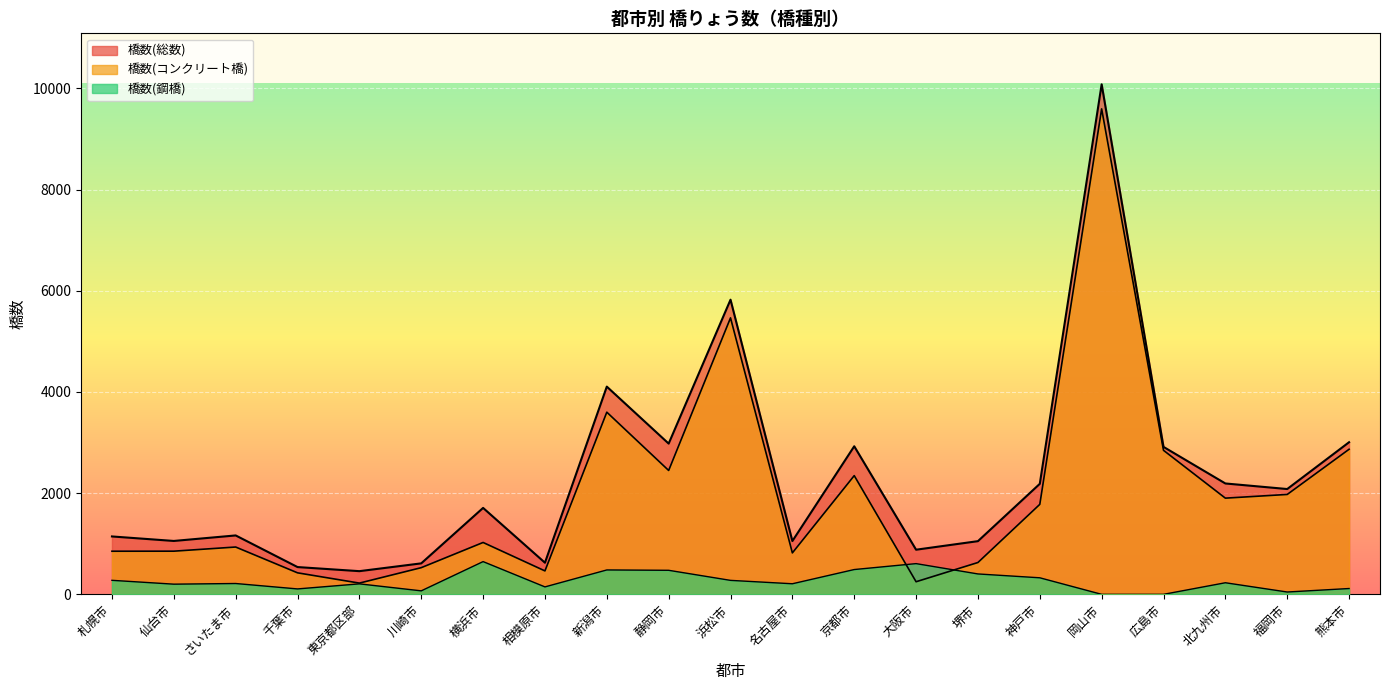

What is the difference between the highest and lowest values at さいたま市?

950